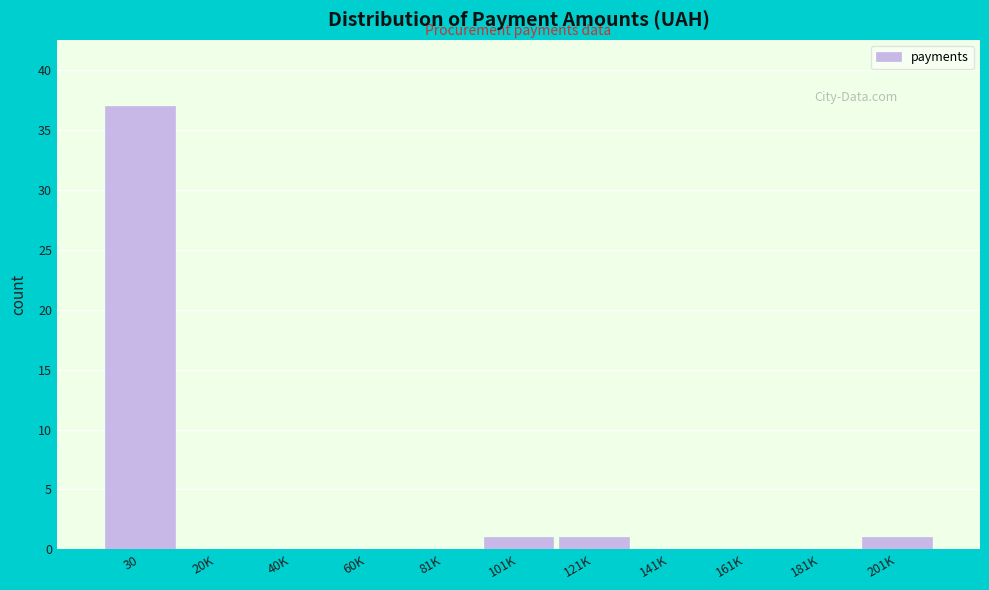

Reading right to left, list all the values displayed in this chart.

201K=1	181K=0	161K=0	141K=0	121K=1	101K=1	81K=0	60K=0	40K=0	20K=0	30=37